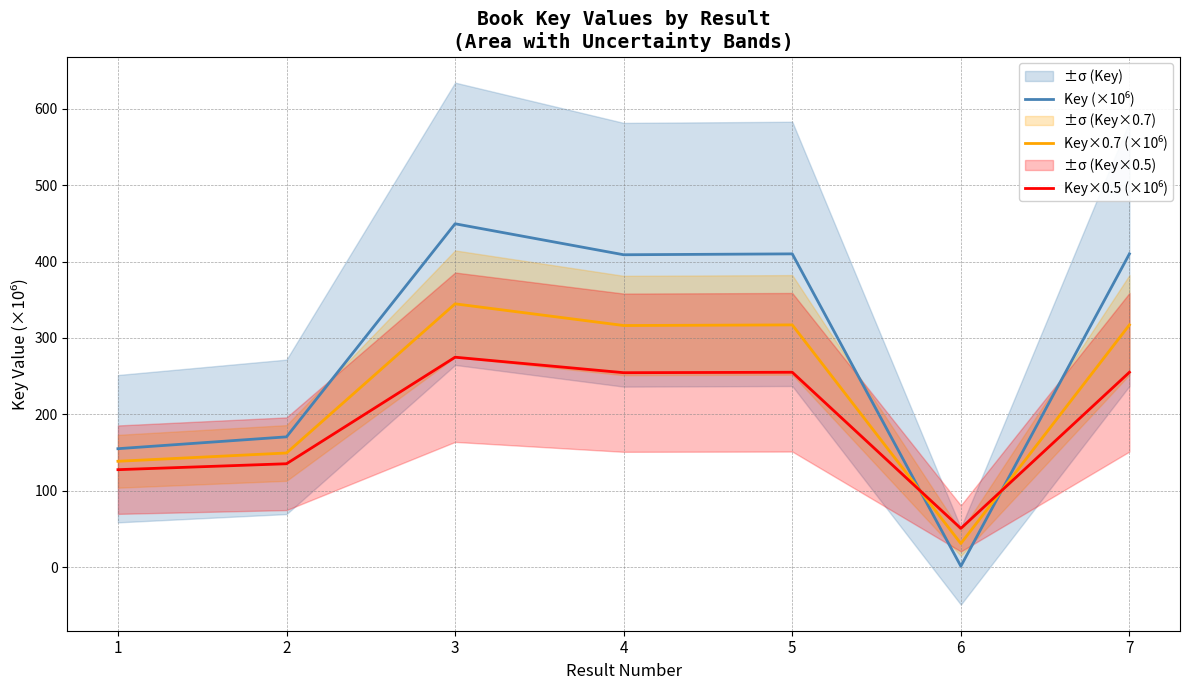

List the series in order of their peak value, lowest first.

Key×0.5 (×10⁶), Key×0.7 (×10⁶), Key (×10⁶)